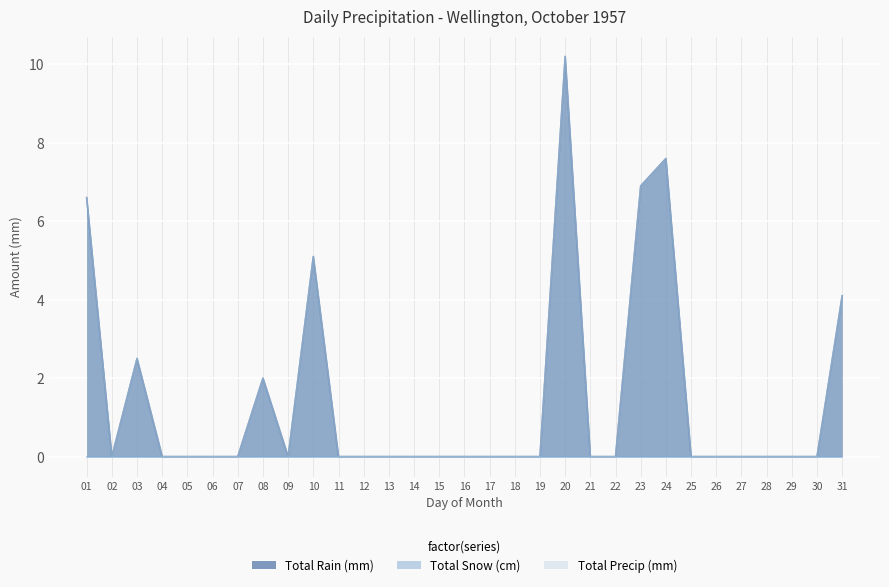

At which category does Total Precip (mm) reach its first local peak?

03